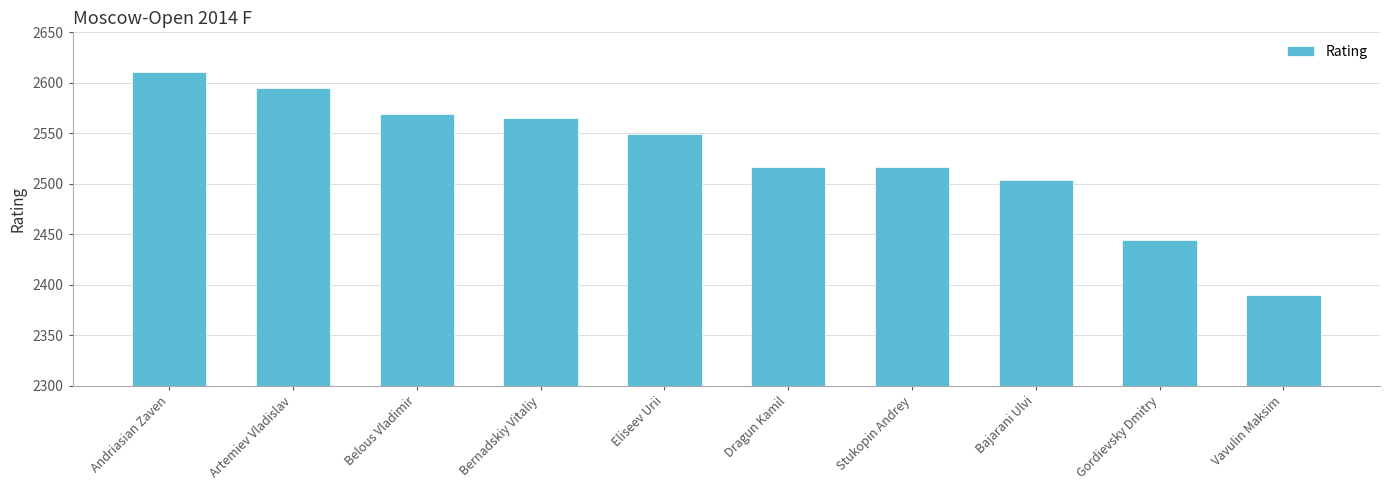

Where does the data first go above 2549?

Andriasian Zaven